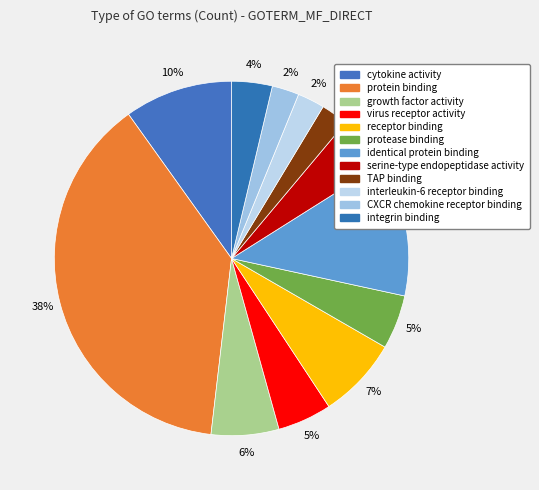

Is it true that integrin binding is 4% of the pie?

True